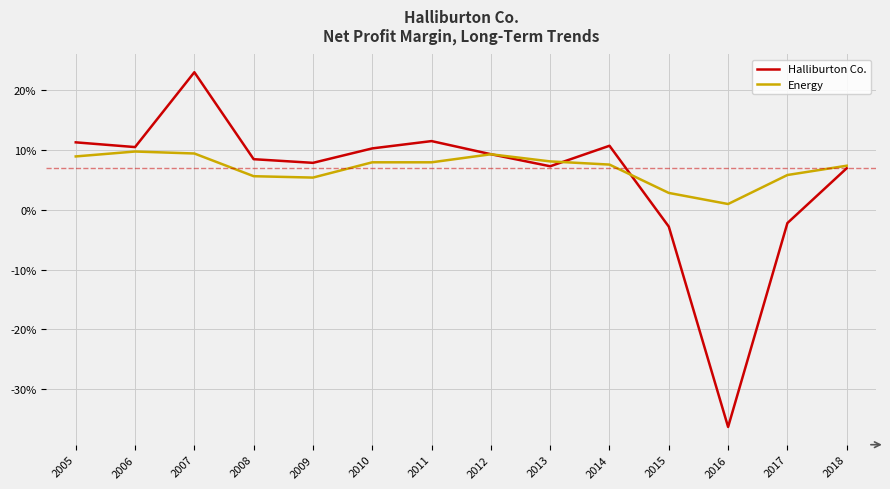

True or false: Halliburton Co. has a value of 0.1 at 2018.

False